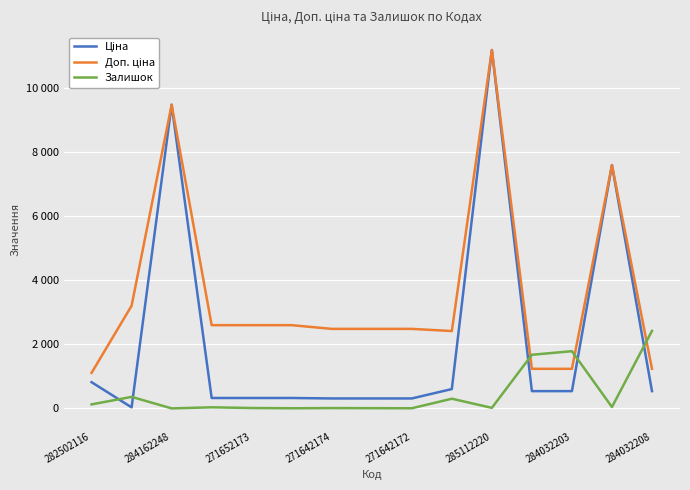

Does the chart have visible grid lines?

Yes